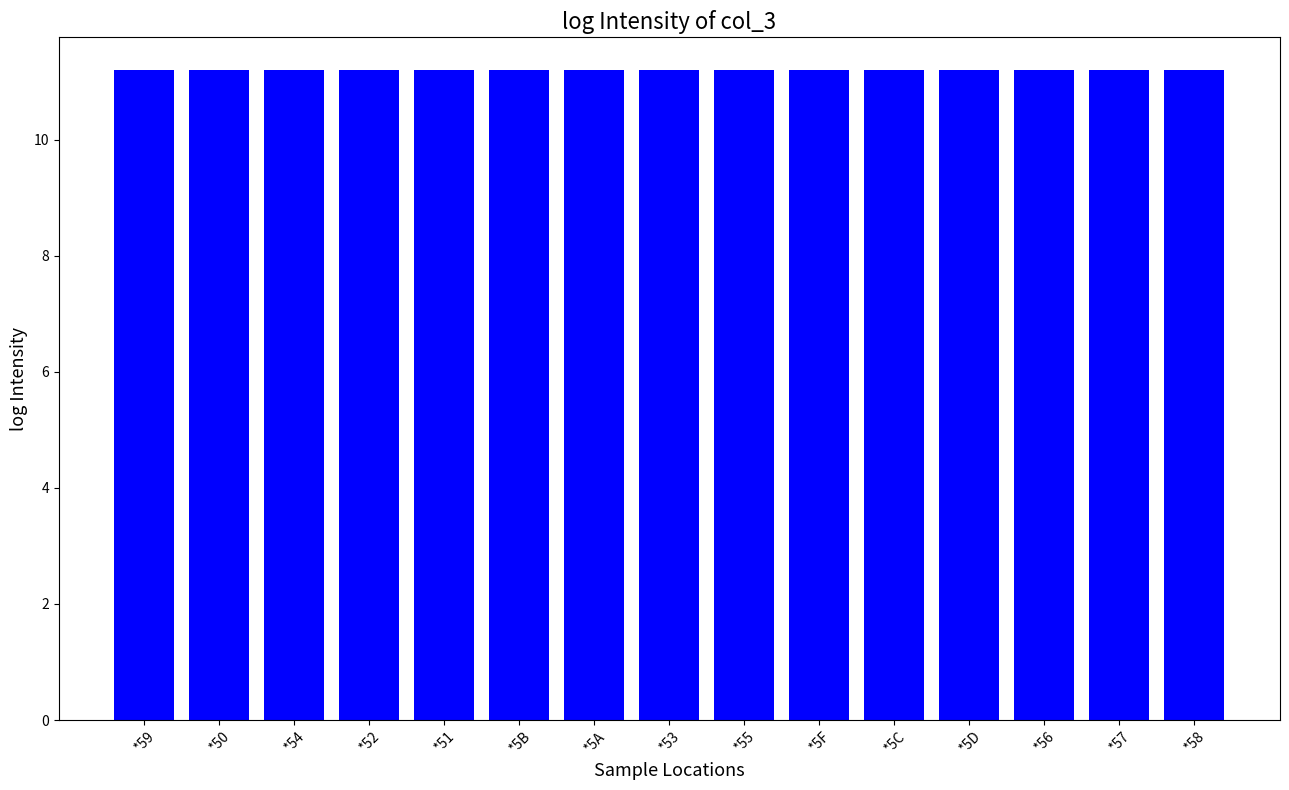

Count the values in the range 11 to 12.

15